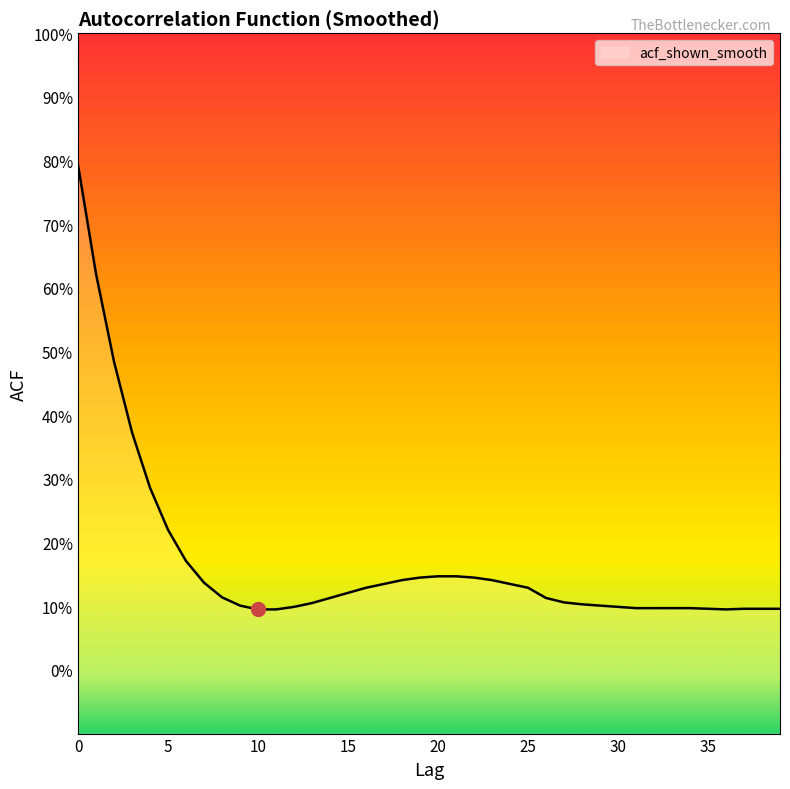

At which category does the chart reach its minimum across all series?

10